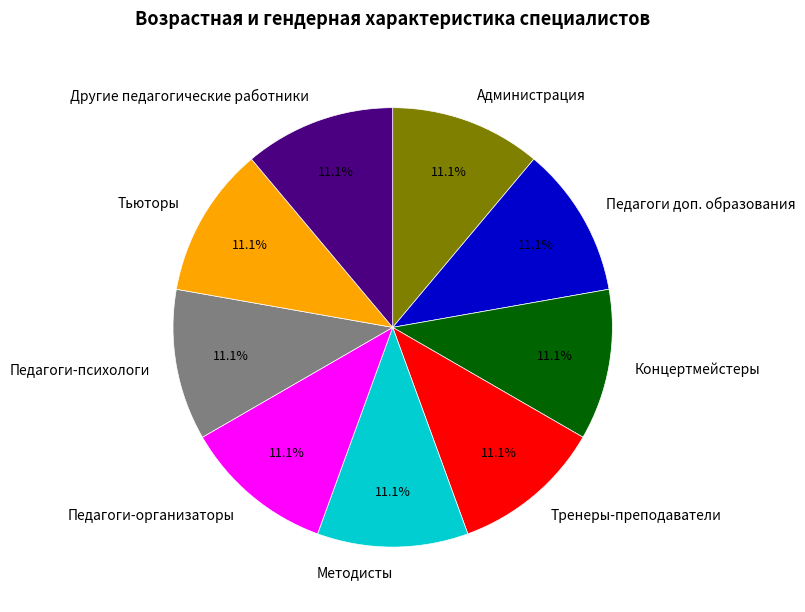

Is the sum of Педагоги доп. образования and Концертмейстеры greater than half?

No